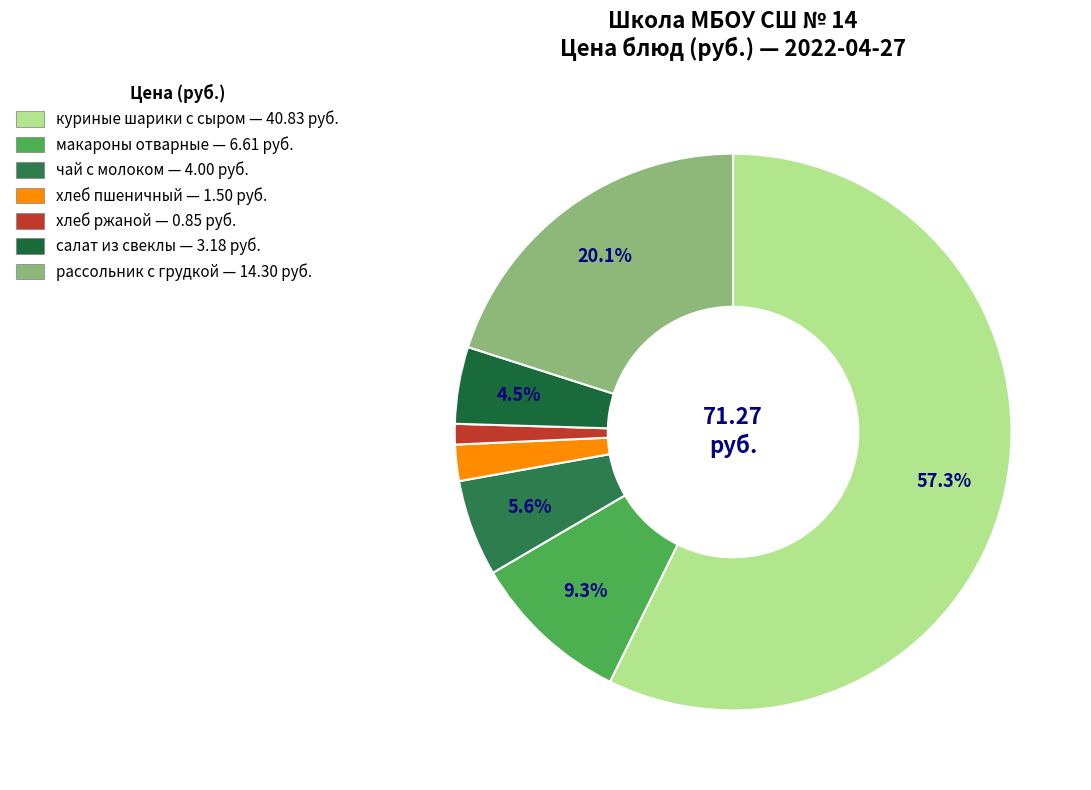

How many slices are in this pie chart?

7